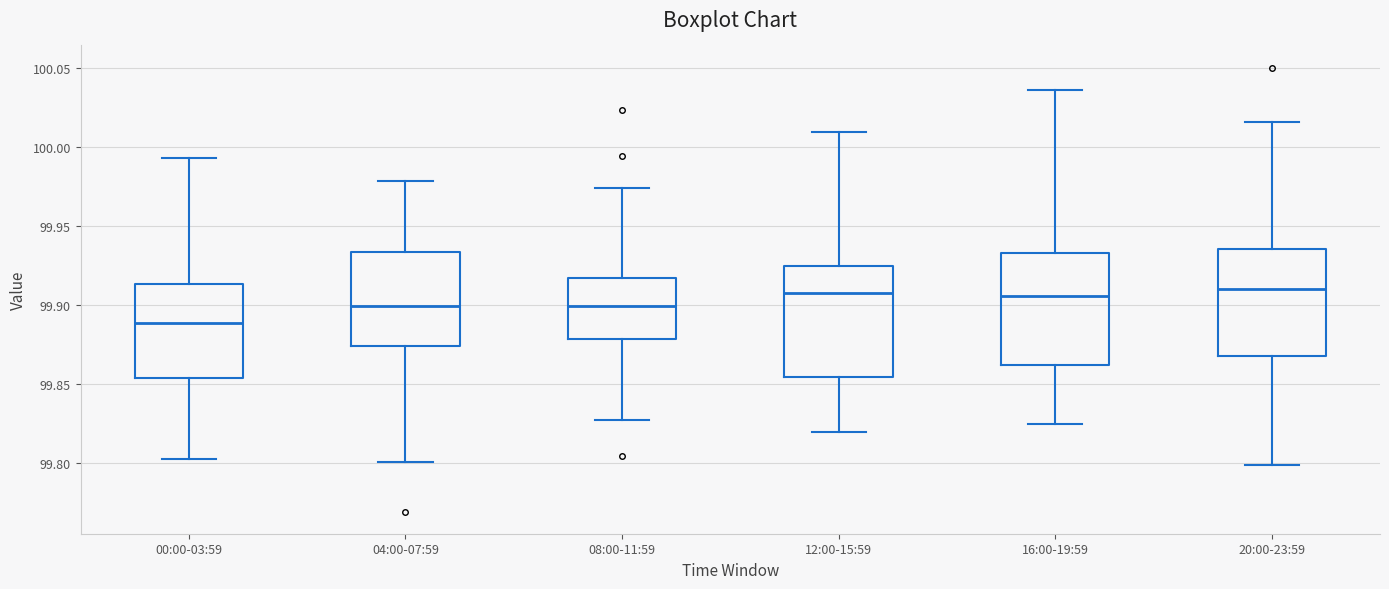

Which box has the lowest median line?

00:00-03:59